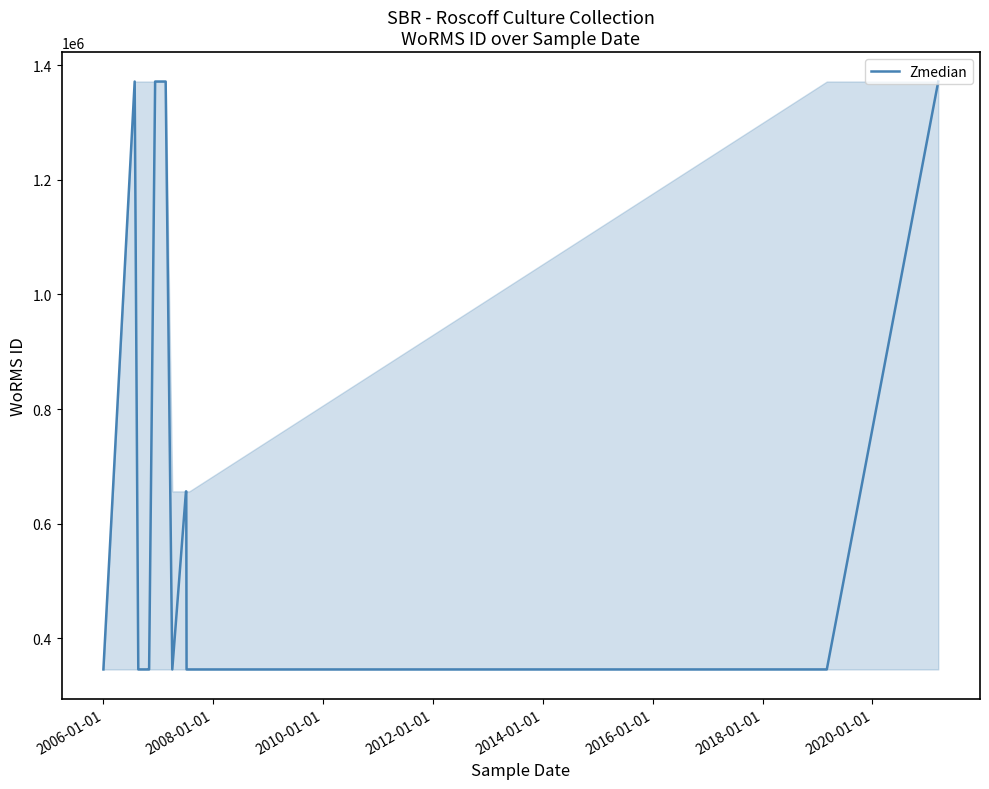

What is the smallest value displayed?

345459